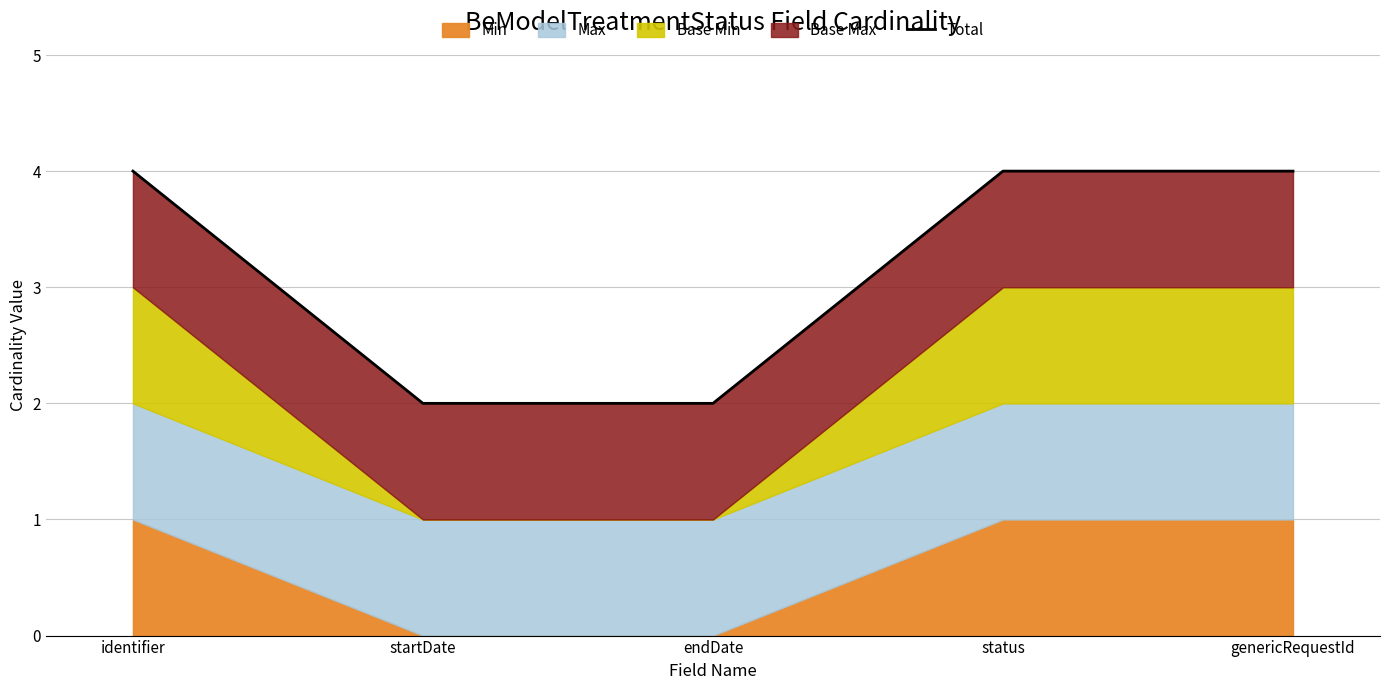

Which category has the highest value across all series?

identifier